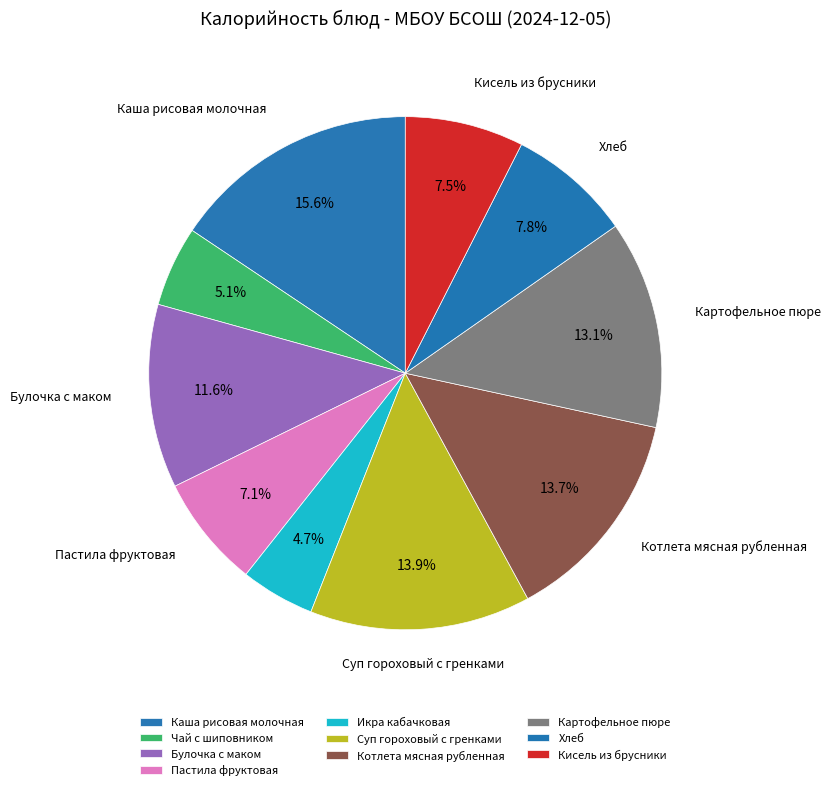

Which slice is the smallest?

Икра кабачковая